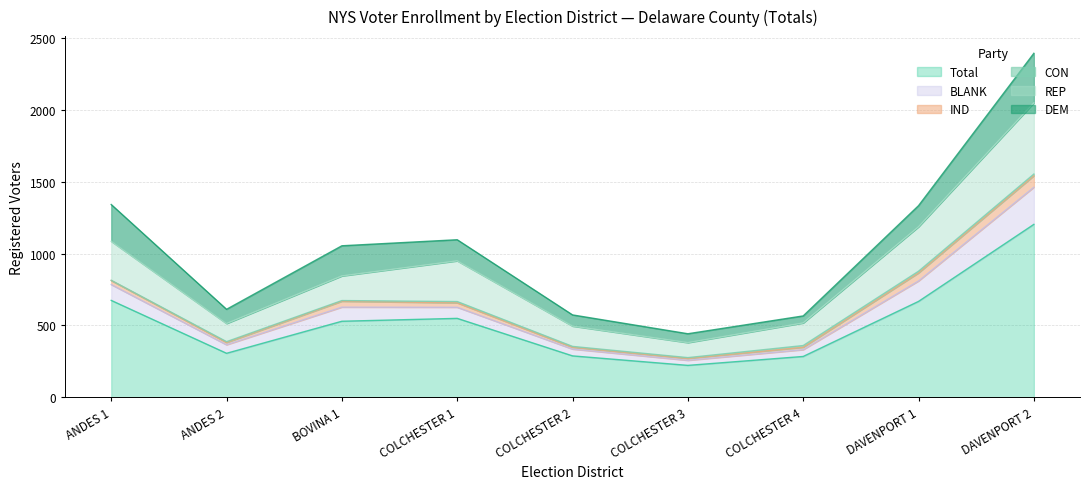

How many data points in REP are above 844?

4